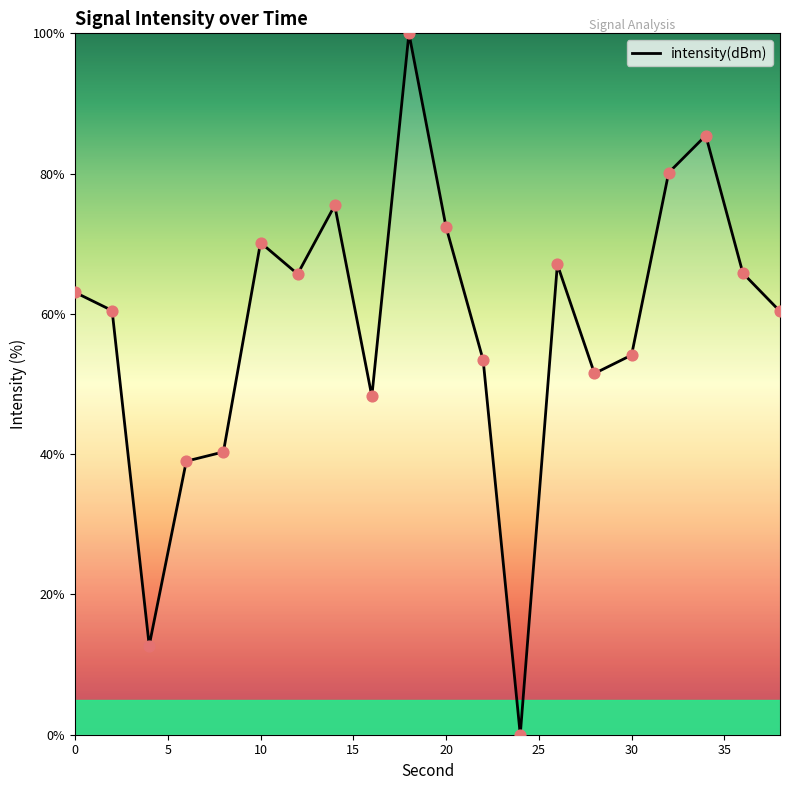

What is the greatest value displayed?

100.0